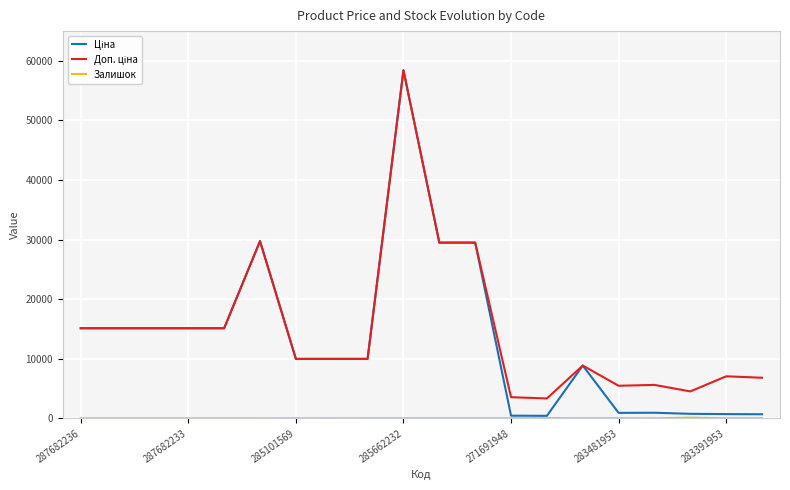

What is the maximum value shown in the chart?

58426.5